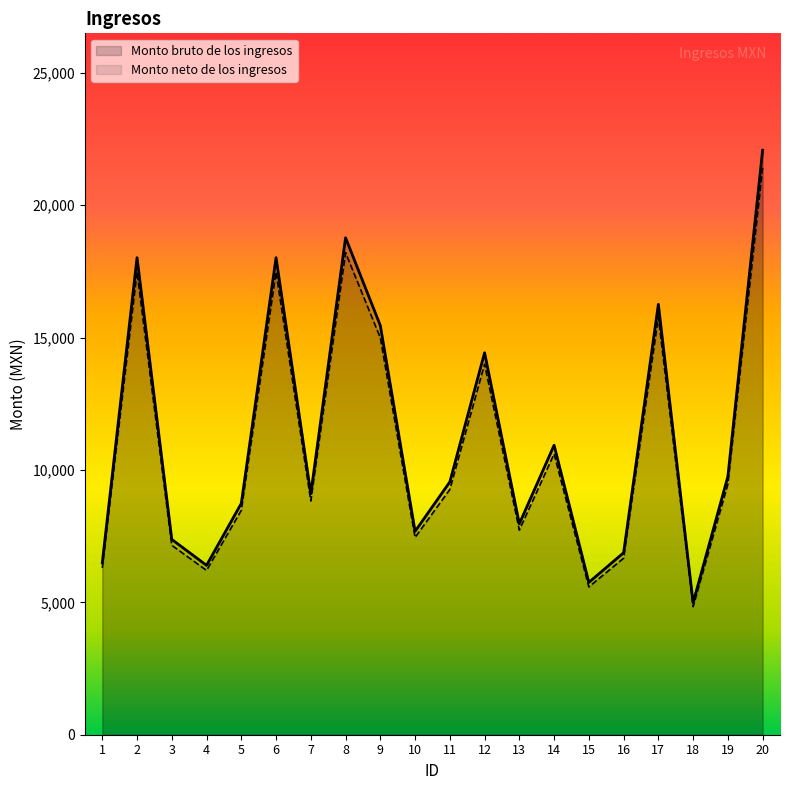

What are all the series names shown in the legend?

Monto bruto de los ingresos, Monto neto de los ingresos